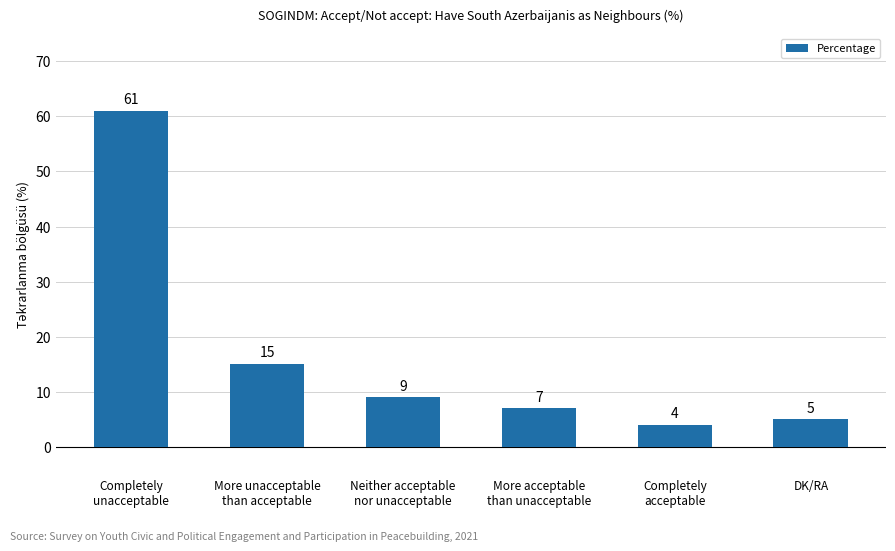

What is the sum of all values?

101